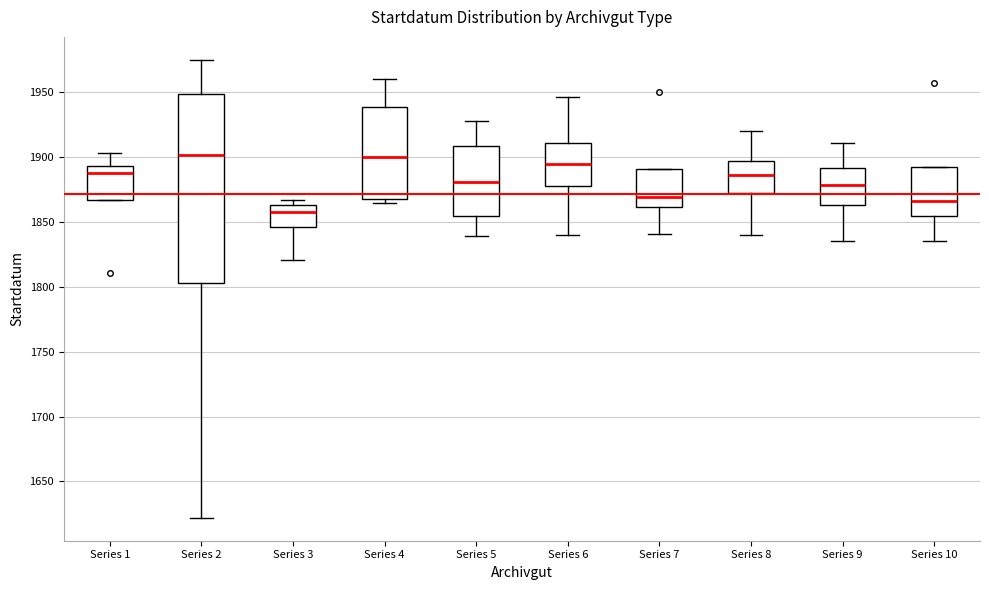

Where does the median line of the box for Series 8 sit on the y-axis? The values are not printed on the chart, so give them approximately, as read against the axis.

1885